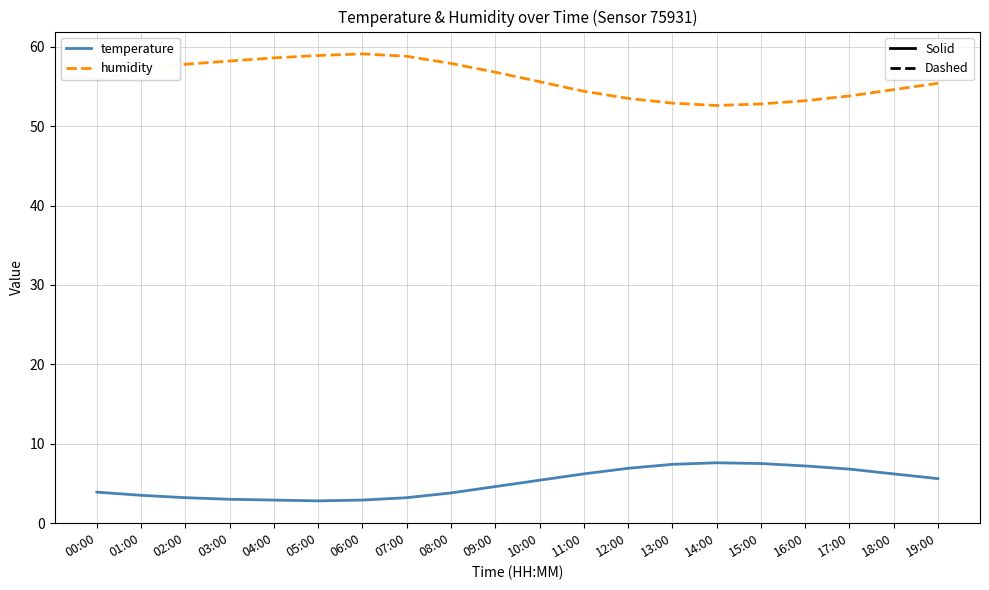

How many categories are shown in the chart?

20